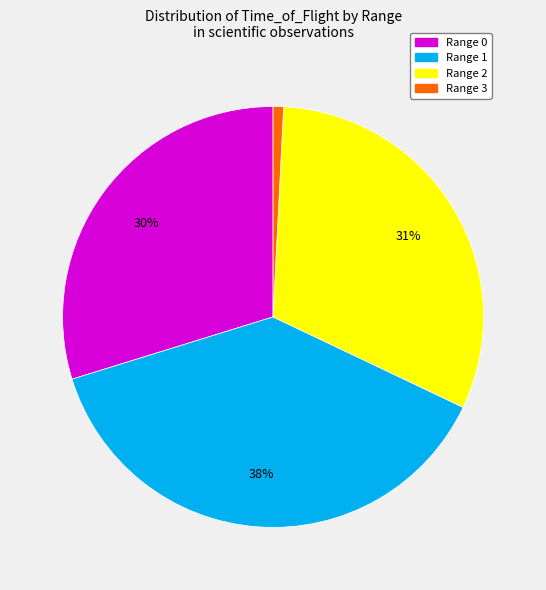

To the nearest percent, what is the average slice percentage?

25%